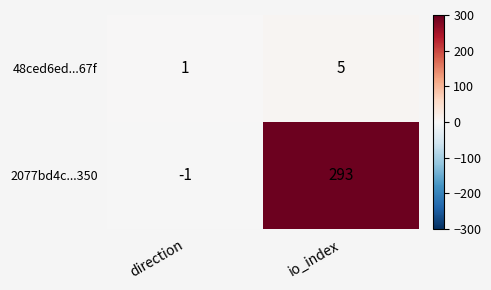

At io_index, list the series in order from smallest to largest.

48ced6ed...67f, 2077bd4c...350